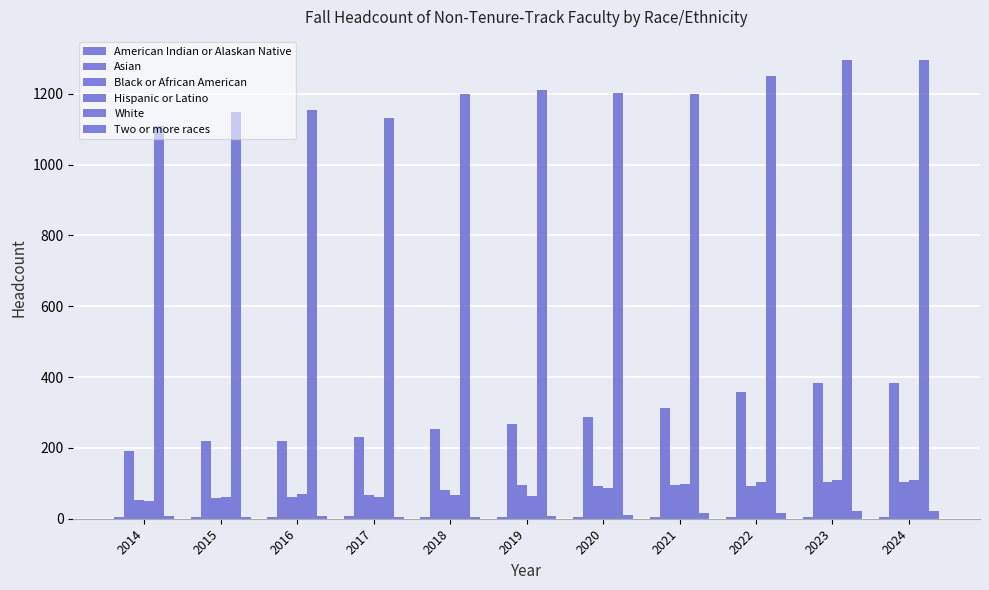

How many groups of bars are there?

11